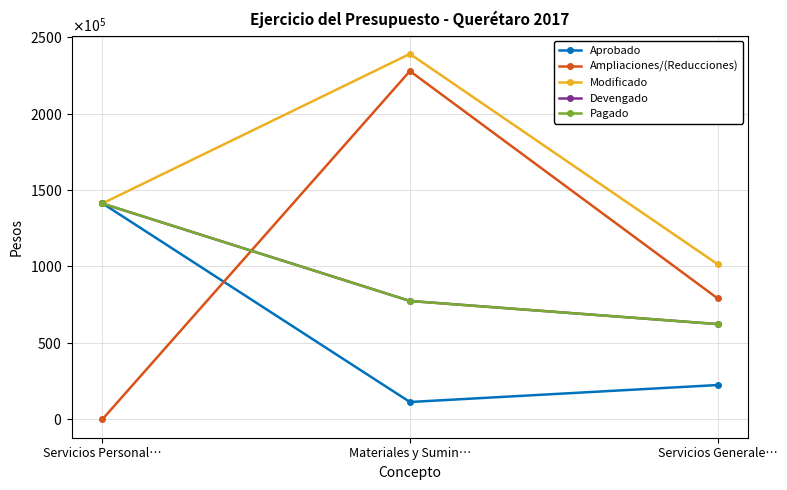

At which label is Ampliaciones/(Reducciones) closest to 113855524?

Servicios Generale…